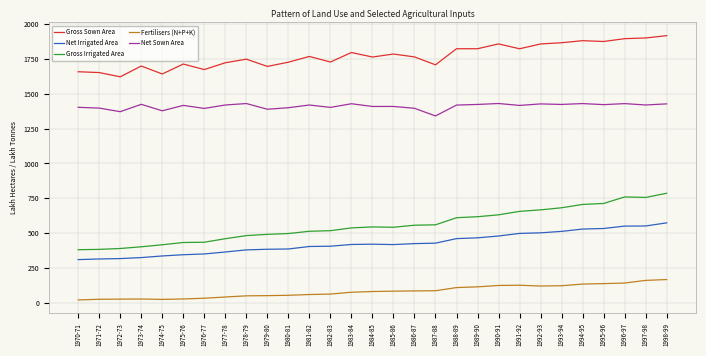

Is it true that Net Irrigated Area equals 339.3 at 1995-96?

False